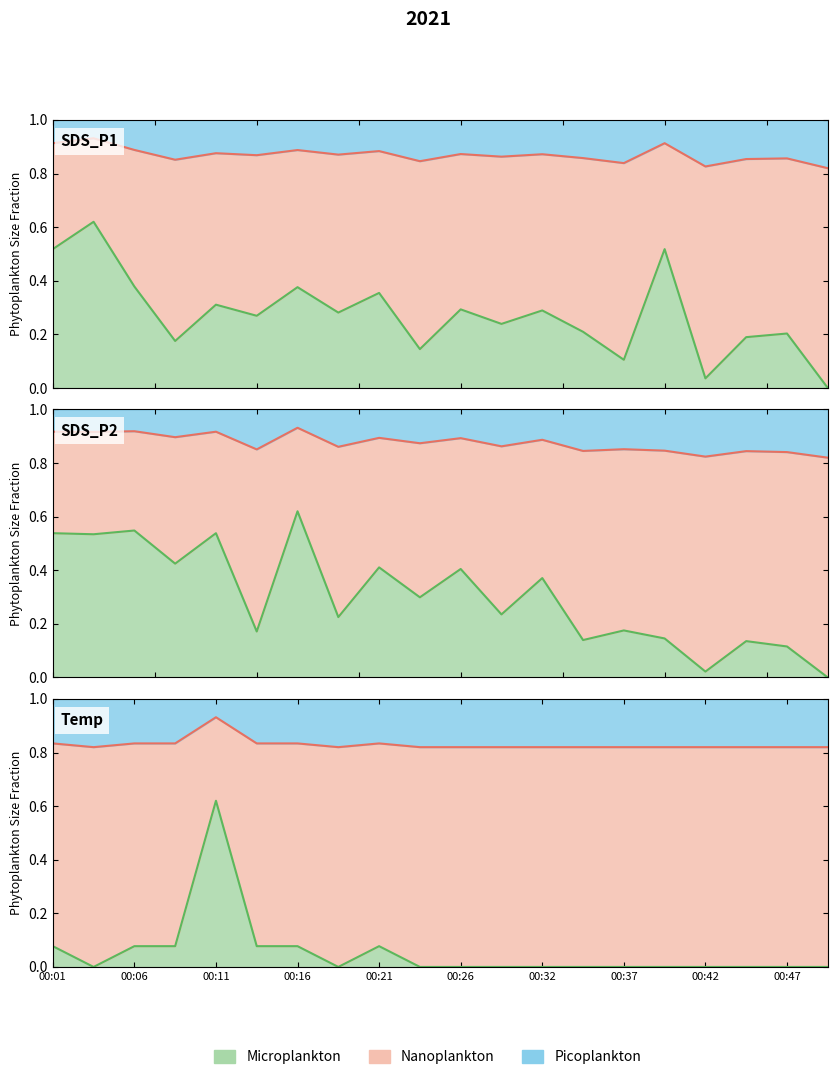

What is the highest value of the Temp series?

0.9